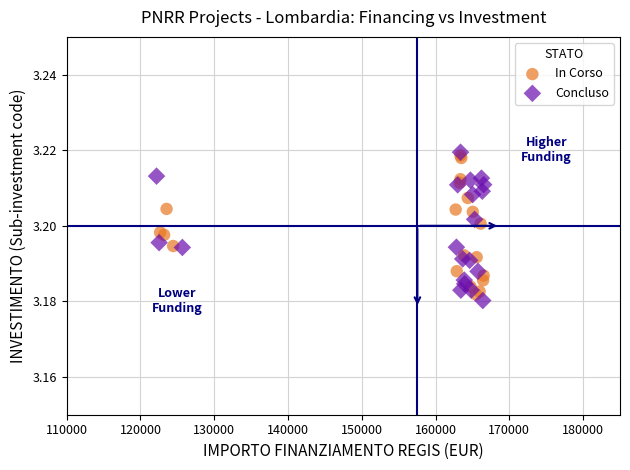

What are all the series names shown in the legend?

In Corso, Concluso